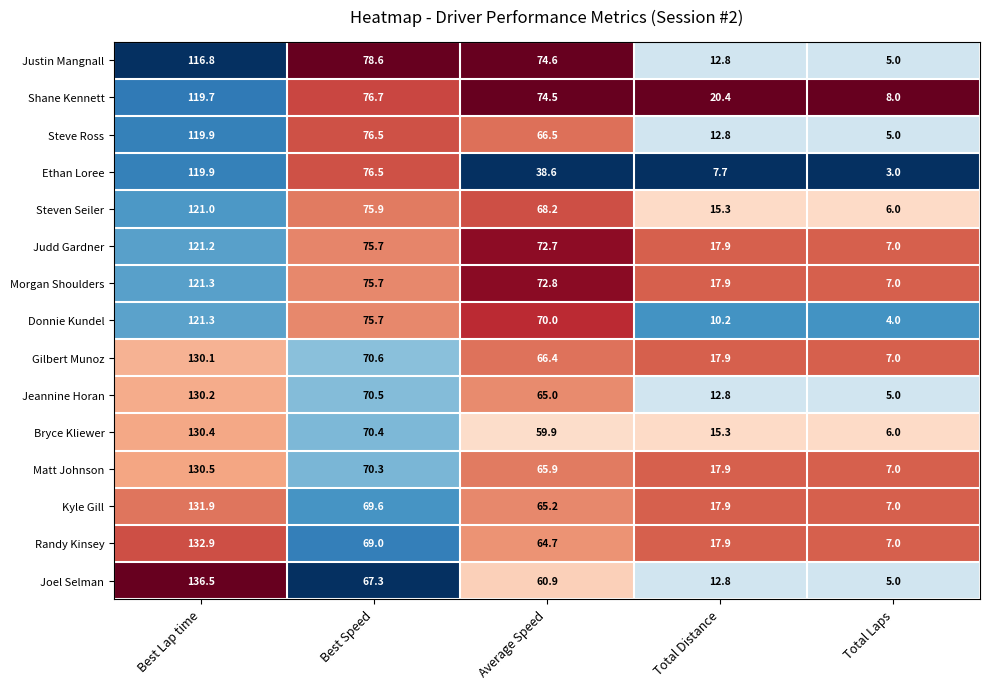

Which series has the largest total across all categories?

Shane Kennett